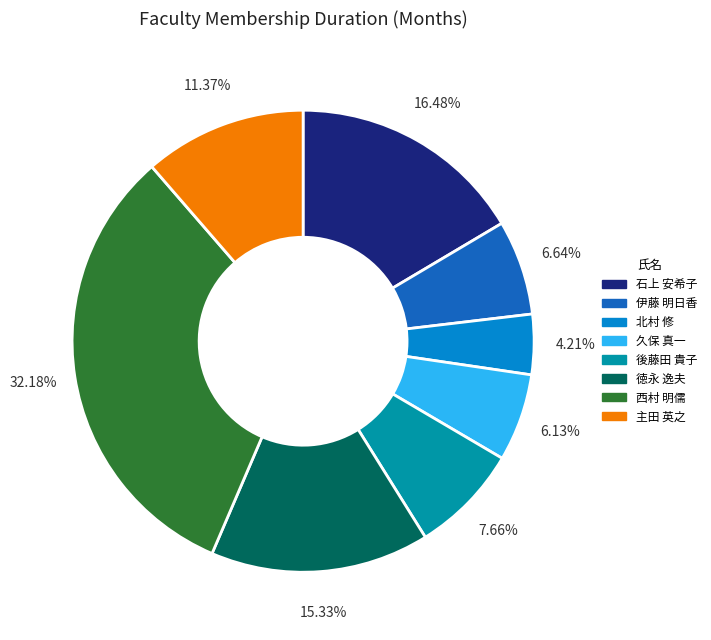

Approximately how many times larger is the value at 主田 英之 compared to 久保 真一?

1.9